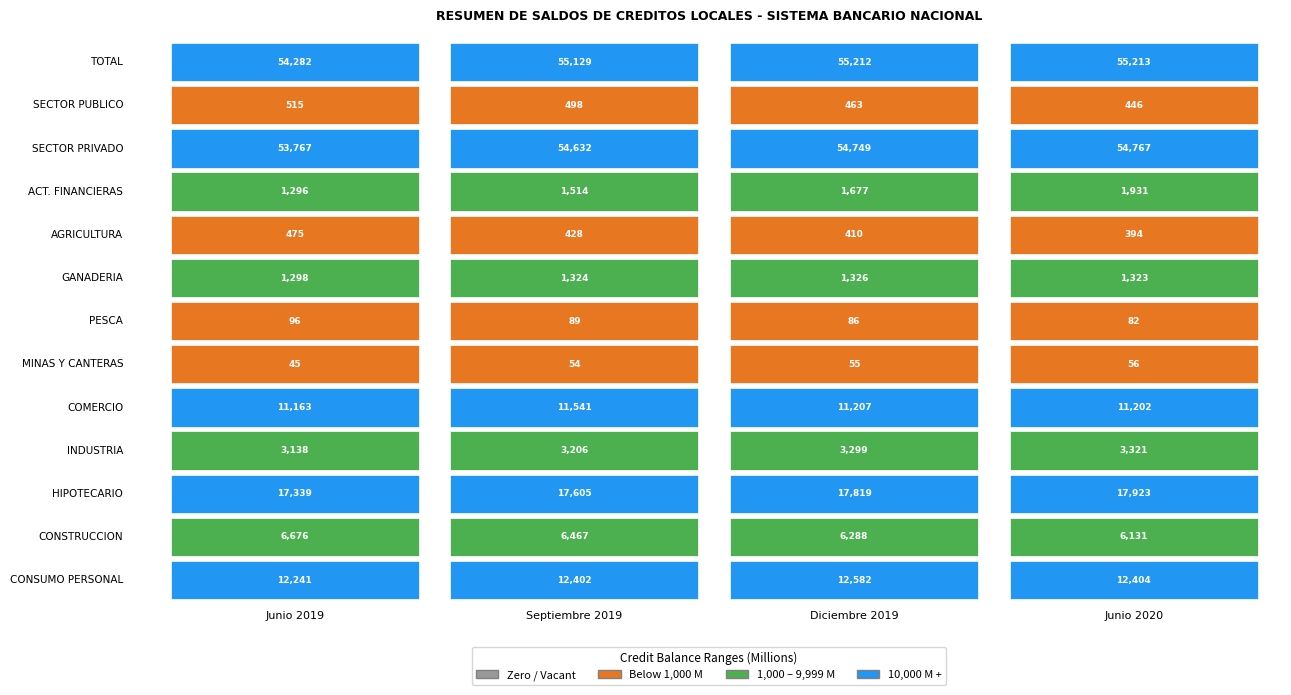

Which series has the largest total across all categories?

TOTAL